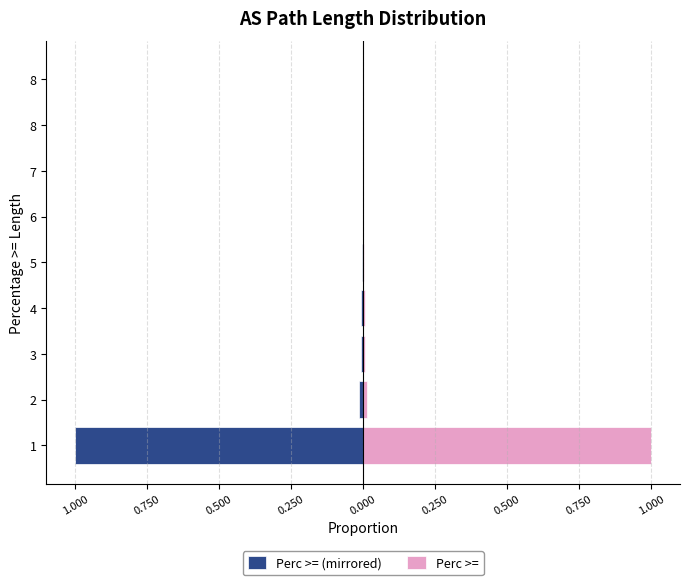

At which category is the sum across all series the highest?

1.000